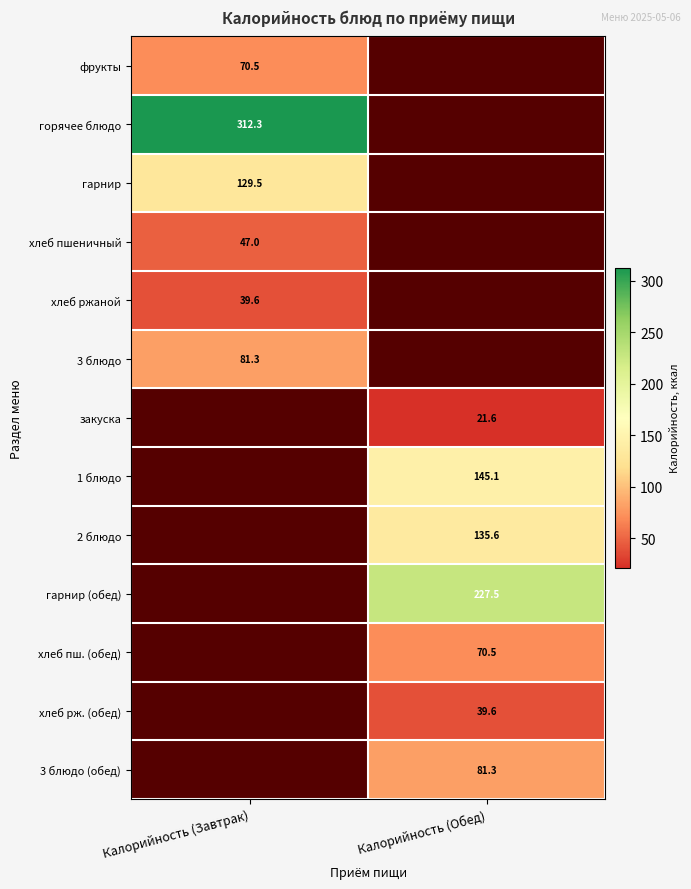

The хлеб пшеничный series shows 21.9 at Калорийность (Завтрак). True or false?

False